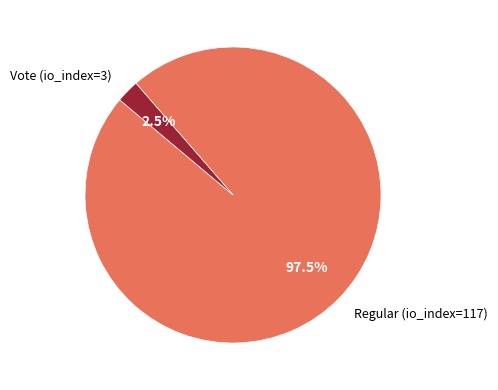

How many segments does this pie chart have?

2